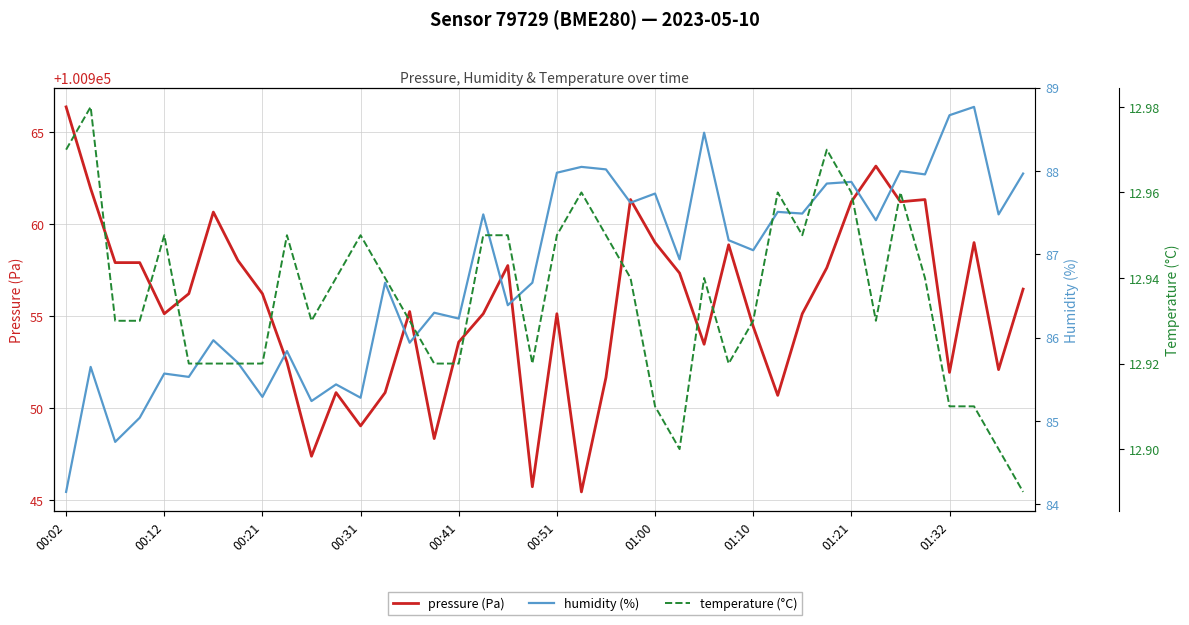

Which series has the largest range (max minus min)?

pressure (Pa)